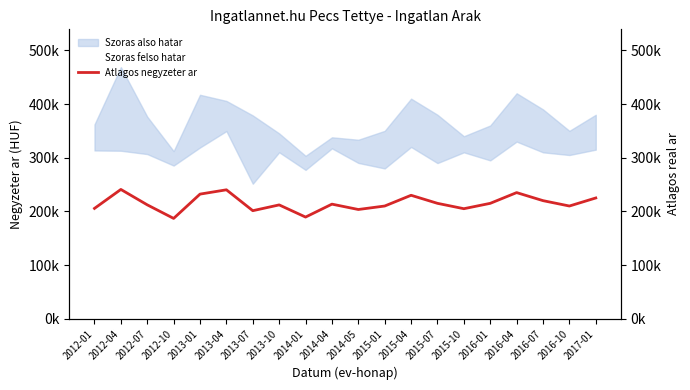

Where is the data nearest to the value 213903?

2014-04